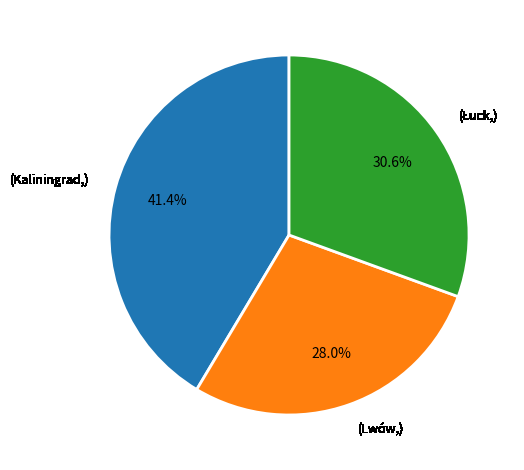

Count the number of slices in the pie.

3